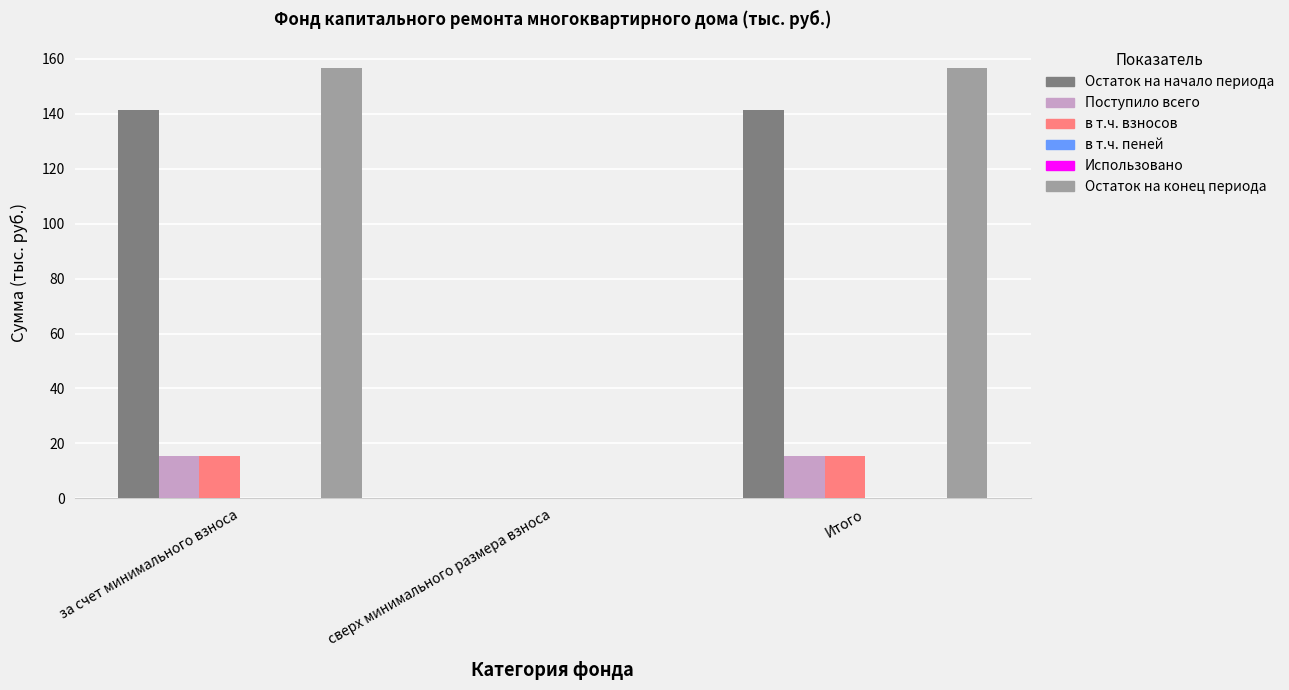

Which series changed the most between сверх минимального размера взноса and Итого?

Остаток на конец периода